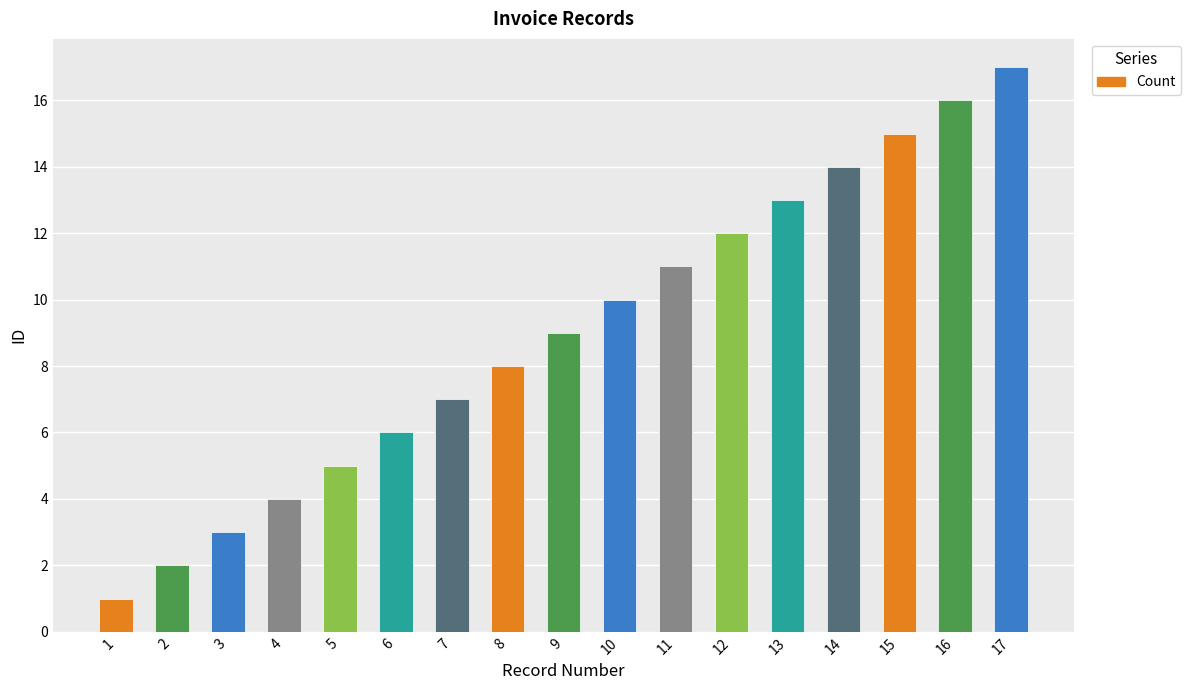

What is the smallest value displayed?

1